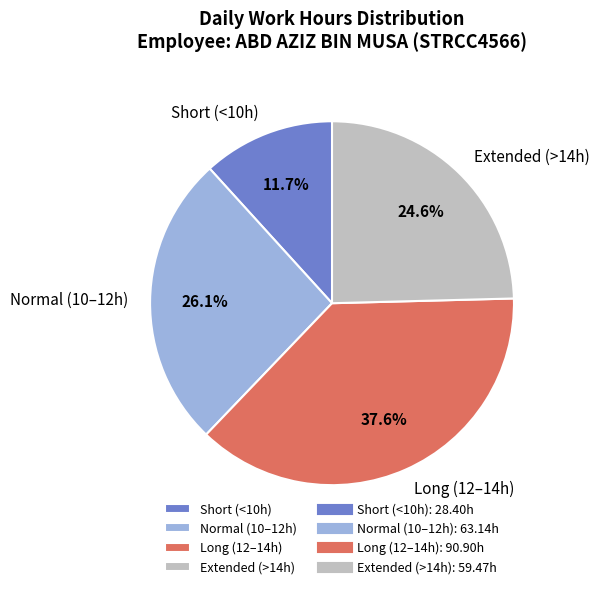

Does Short (<10h) account for over 50% of the chart?

No